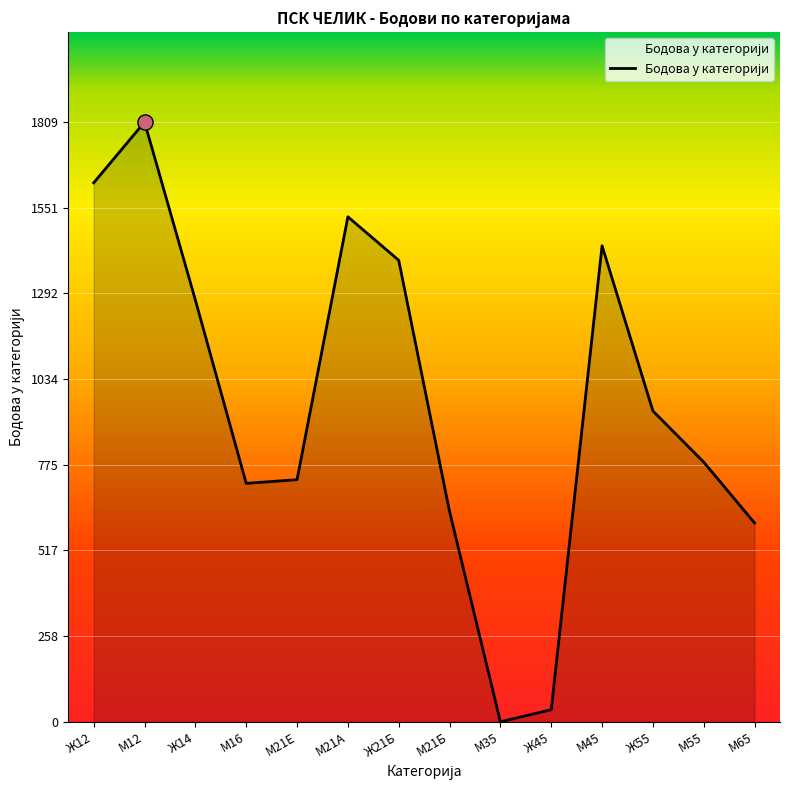

Between М45 and Ж12, which is larger?

Ж12